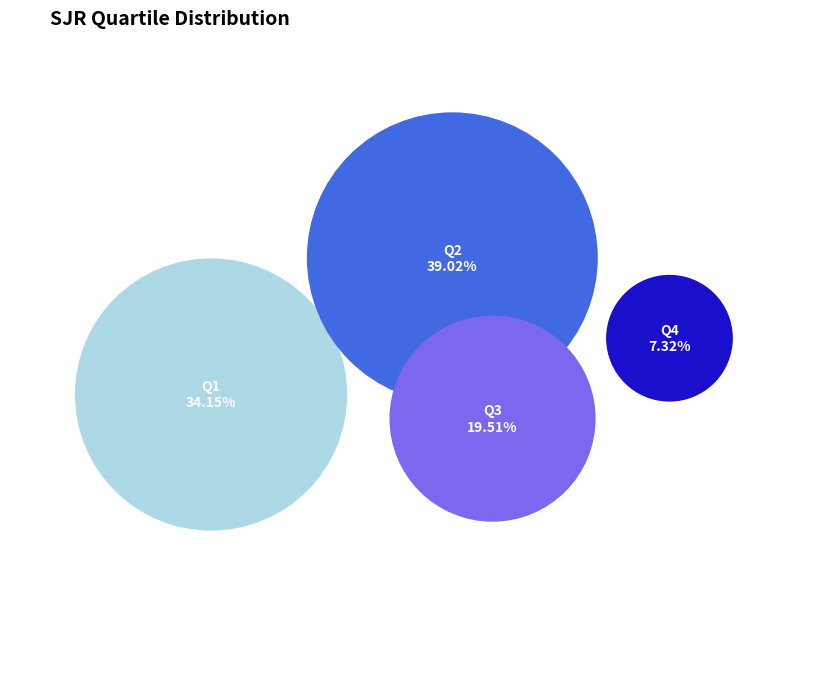

Does Q1 account for over 50% of the chart?

No